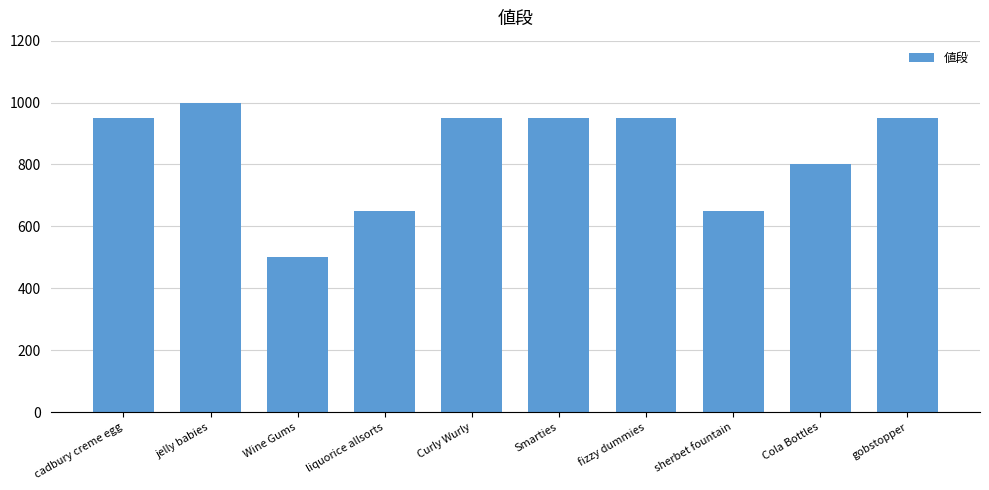

What is the maximum value shown in the chart?

1000